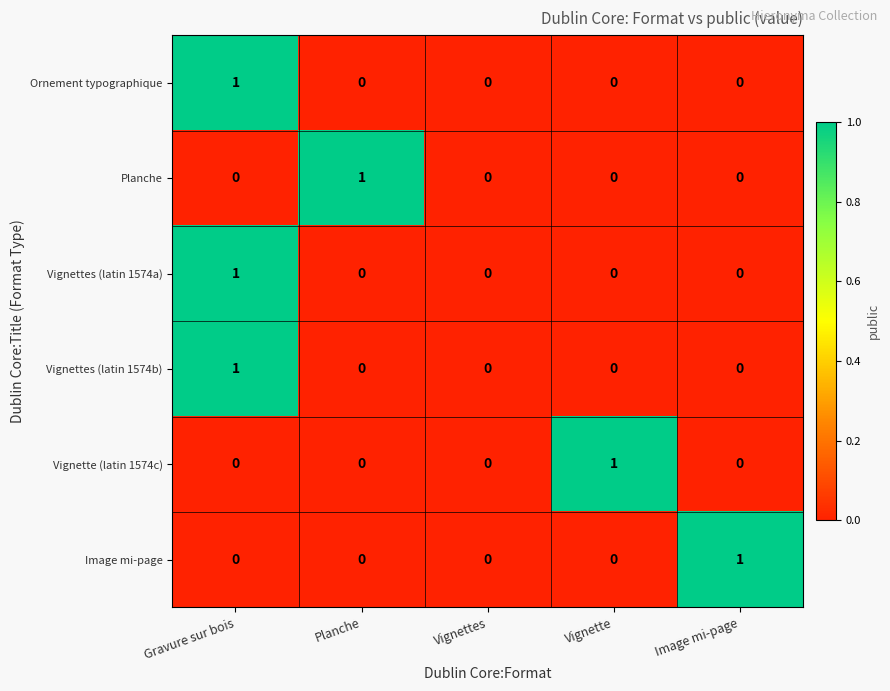

At which category is the sum across all series the highest?

Gravure sur bois